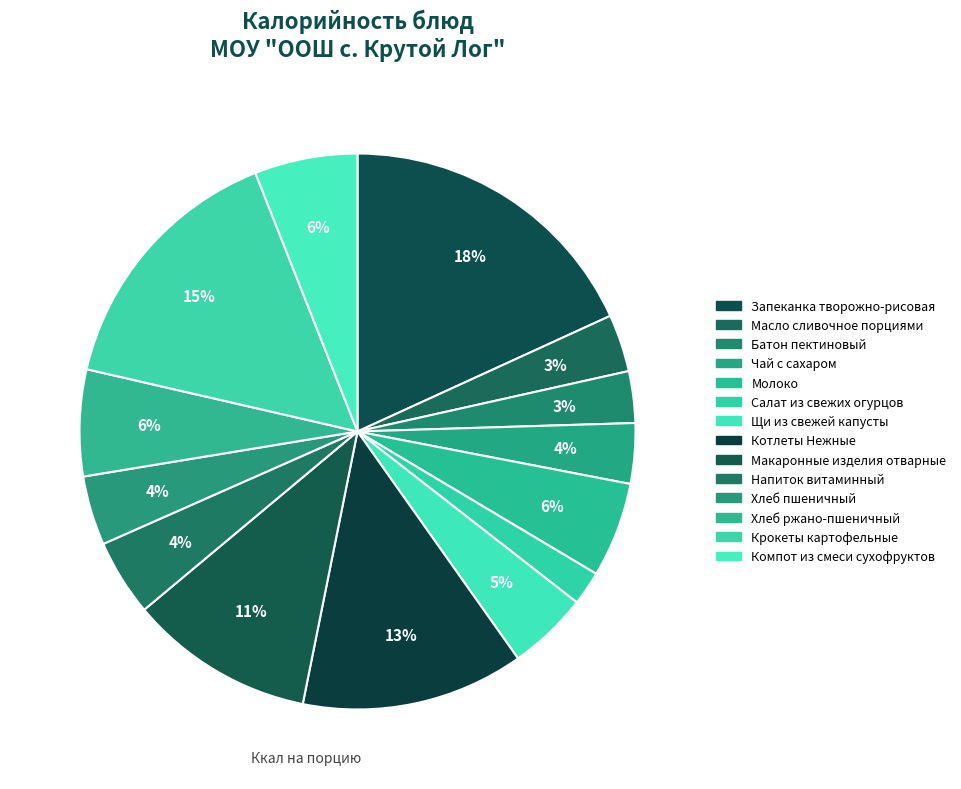

To the nearest percent, what is the difference between the Чай с сахаром and Крокеты картофельные slice percentages?

12%